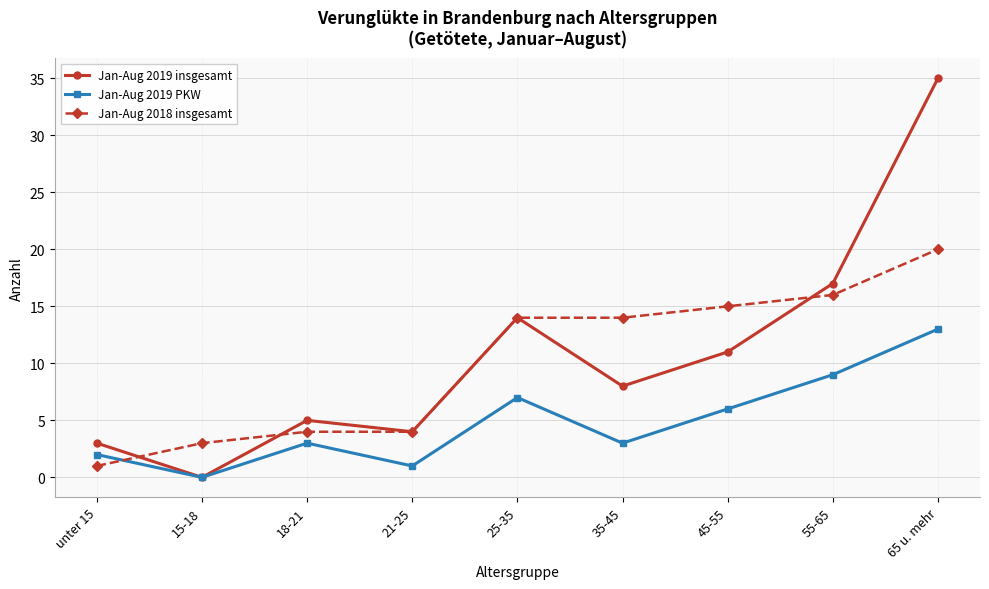

True or false: Jan-Aug 2019 PKW has a value of 6 at 45-55.

True